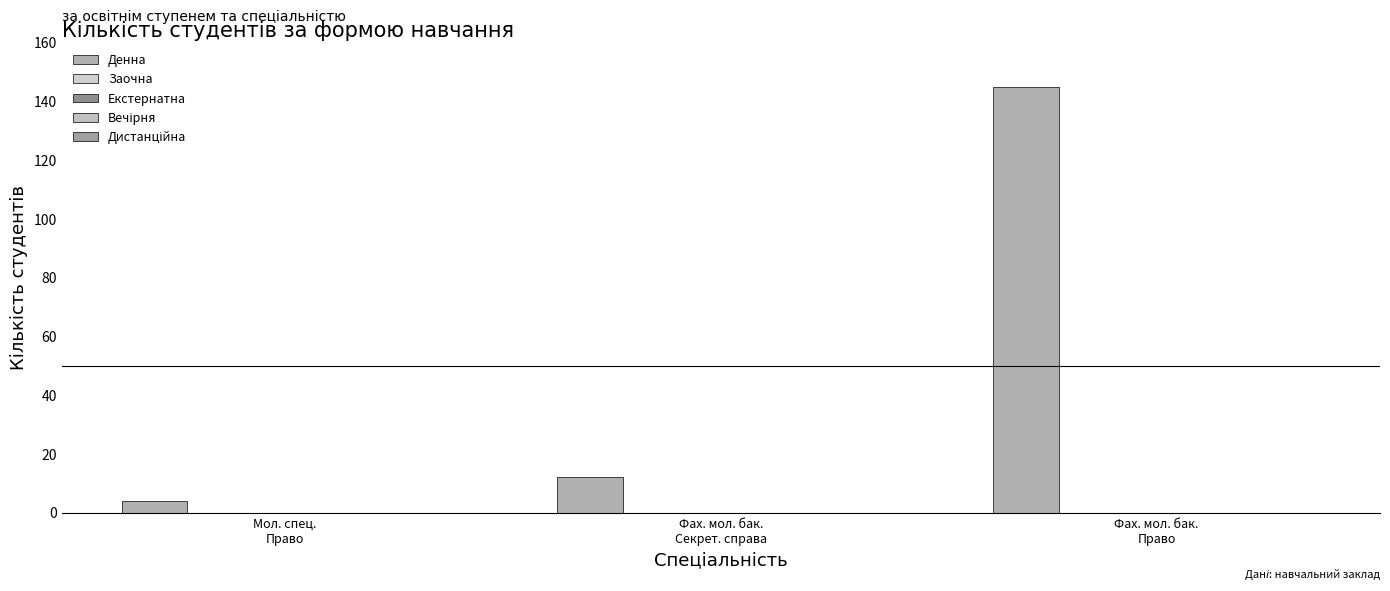

How many bars are there in total?

3